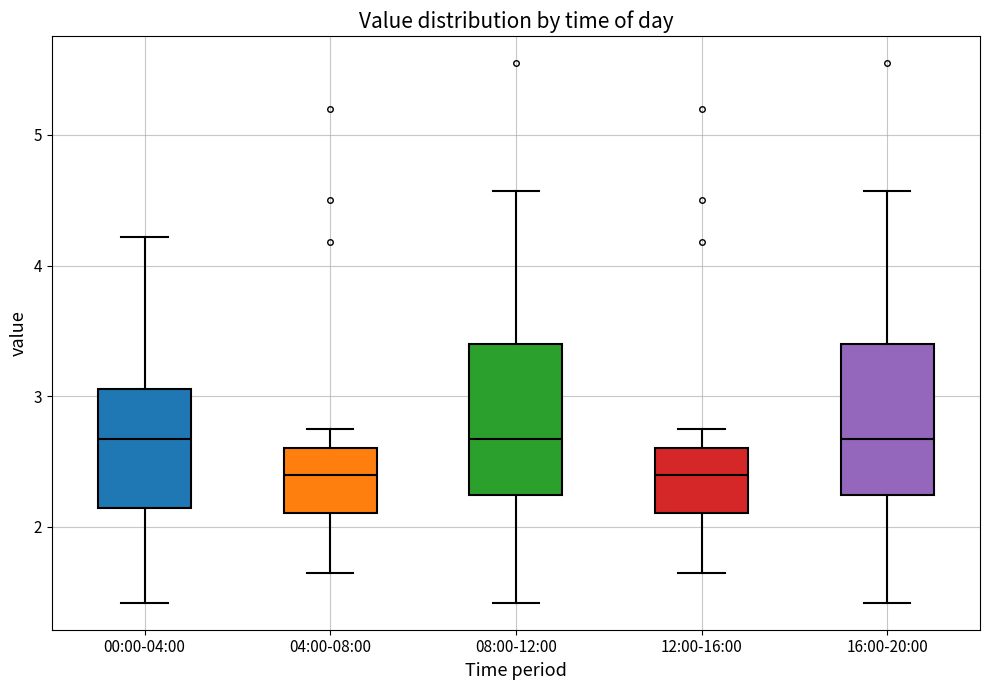

Reading left to right, transcribe this box plot: for each box, give where its median line is, the range the box spans, and where its two whiskers end, as read against the y-axis. The values are not printed on the chart, so give them approximately, as read against the axis.

00:00-04:00: median 2.7, box 2.1 to 3.1, whiskers 1.4 to 4.2
04:00-08:00: median 2.4, box 2.1 to 2.6, whiskers 1.7 to 2.8
08:00-12:00: median 2.7, box 2.2 to 3.4, whiskers 1.4 to 4.6
12:00-16:00: median 2.4, box 2.1 to 2.6, whiskers 1.7 to 2.8
16:00-20:00: median 2.7, box 2.2 to 3.4, whiskers 1.4 to 4.6